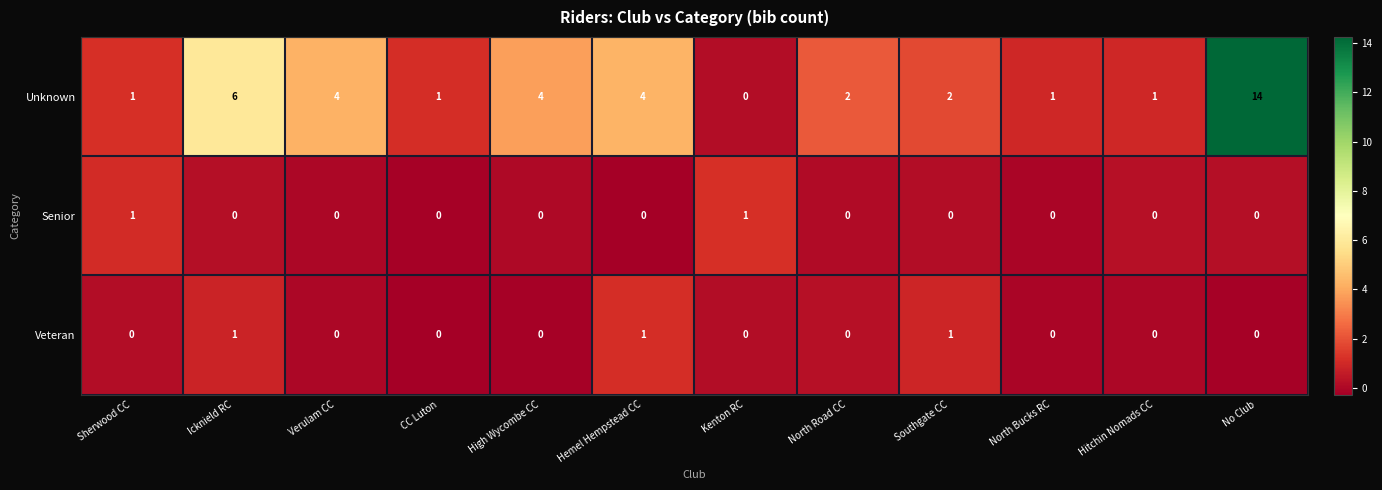

What is the maximum value shown in the chart?

14